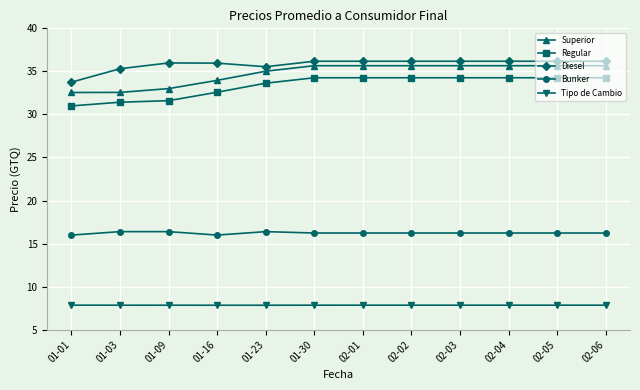

What position from the right is 01-23?

8